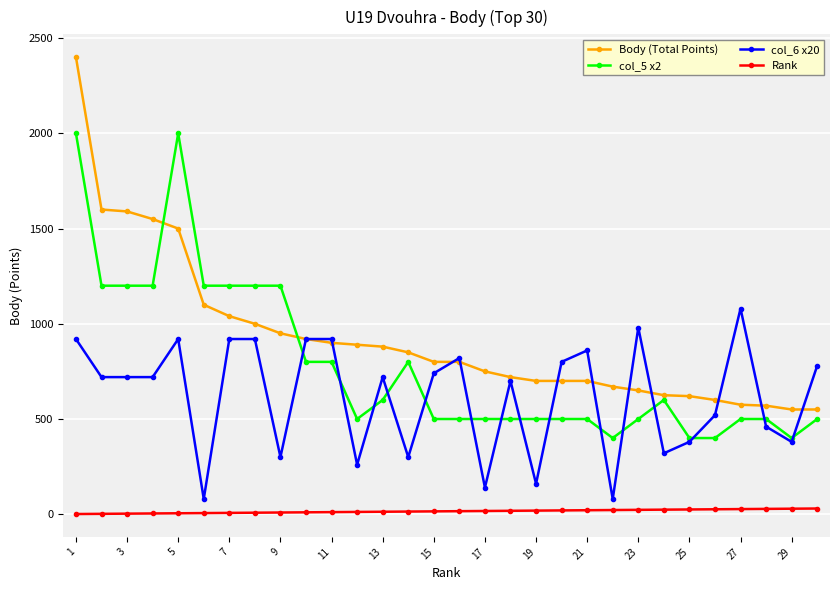

Which series has the largest total across all categories?

Body (Total Points)